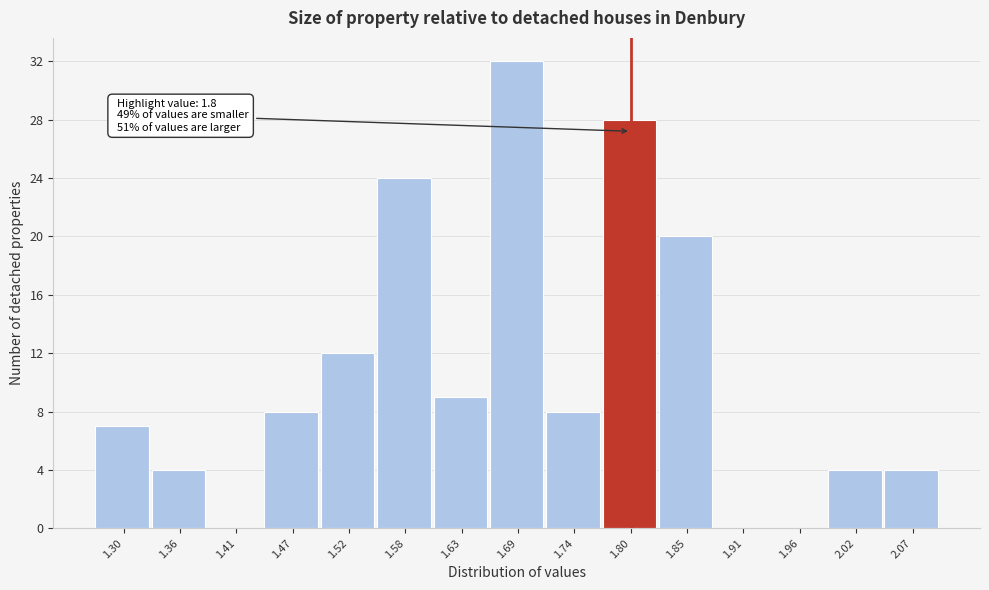

Reading left to right, list all the values displayed in this chart.

1.30=7	1.36=4	1.41=0	1.47=8	1.52=12	1.58=24	1.63=9	1.69=32	1.74=8	1.80=28	1.85=20	1.91=0	1.96=0	2.02=4	2.07=4